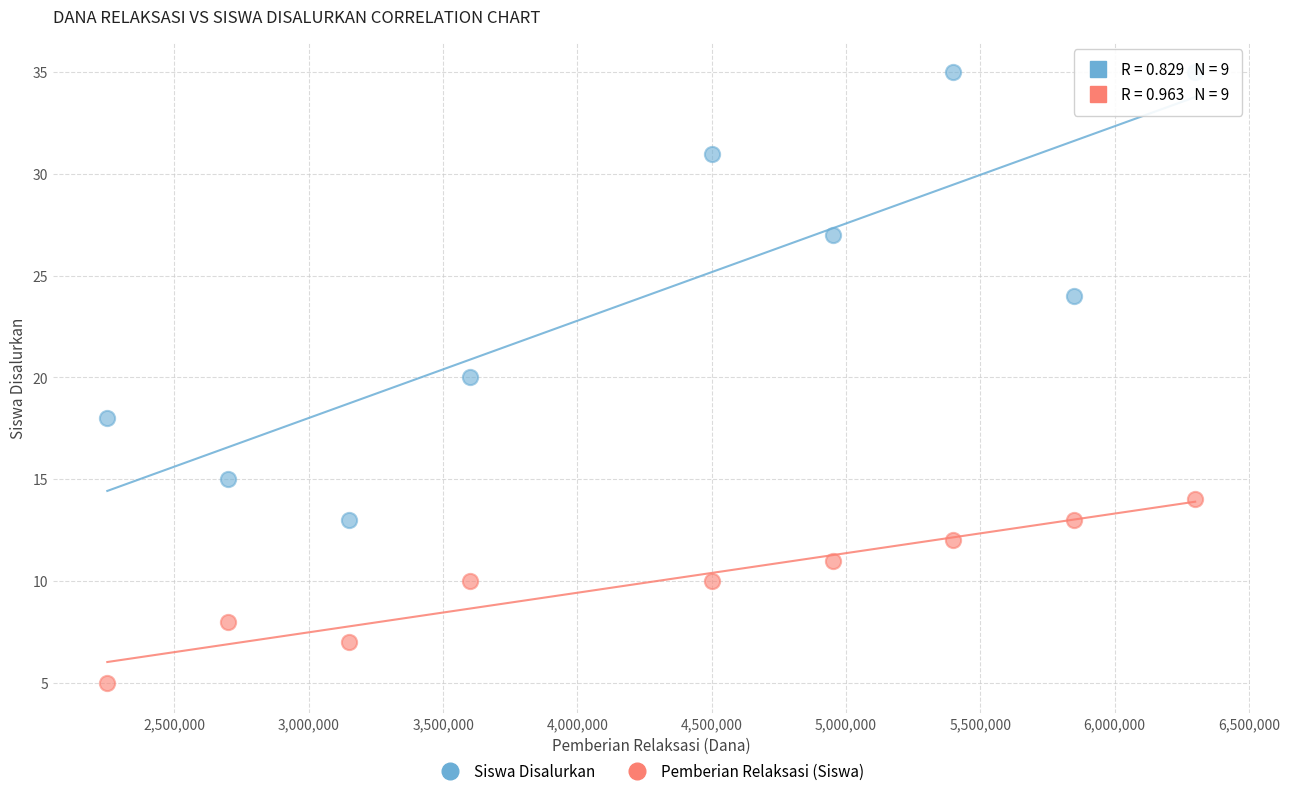

Across all data points, what is the range of X values (max minus min)?

4050000